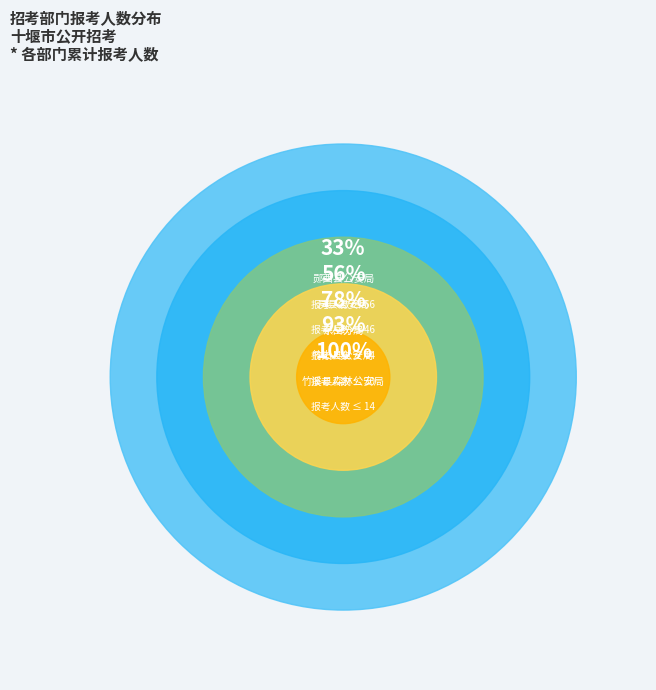

Is there a majority slice in this chart?

No